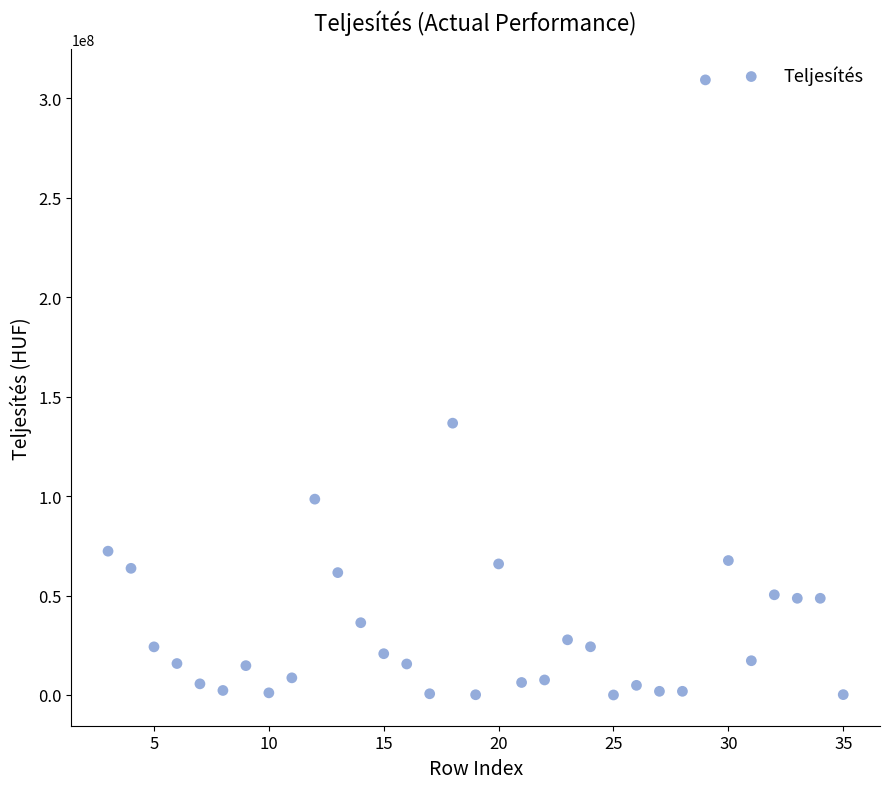

What is the range of Y values (max minus min)?

309292762